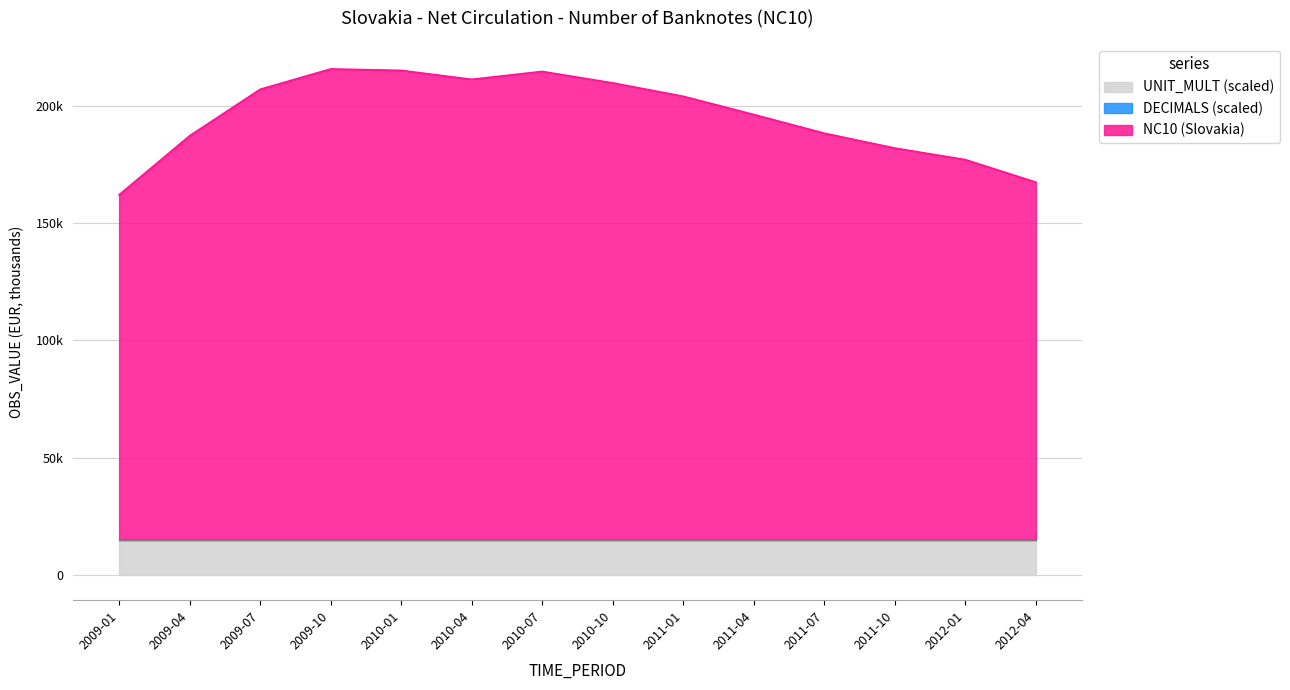

Is the value of NC10 (Slovakia) at 2010-04 greater than the value of DECIMALS at 2010-07?

Yes